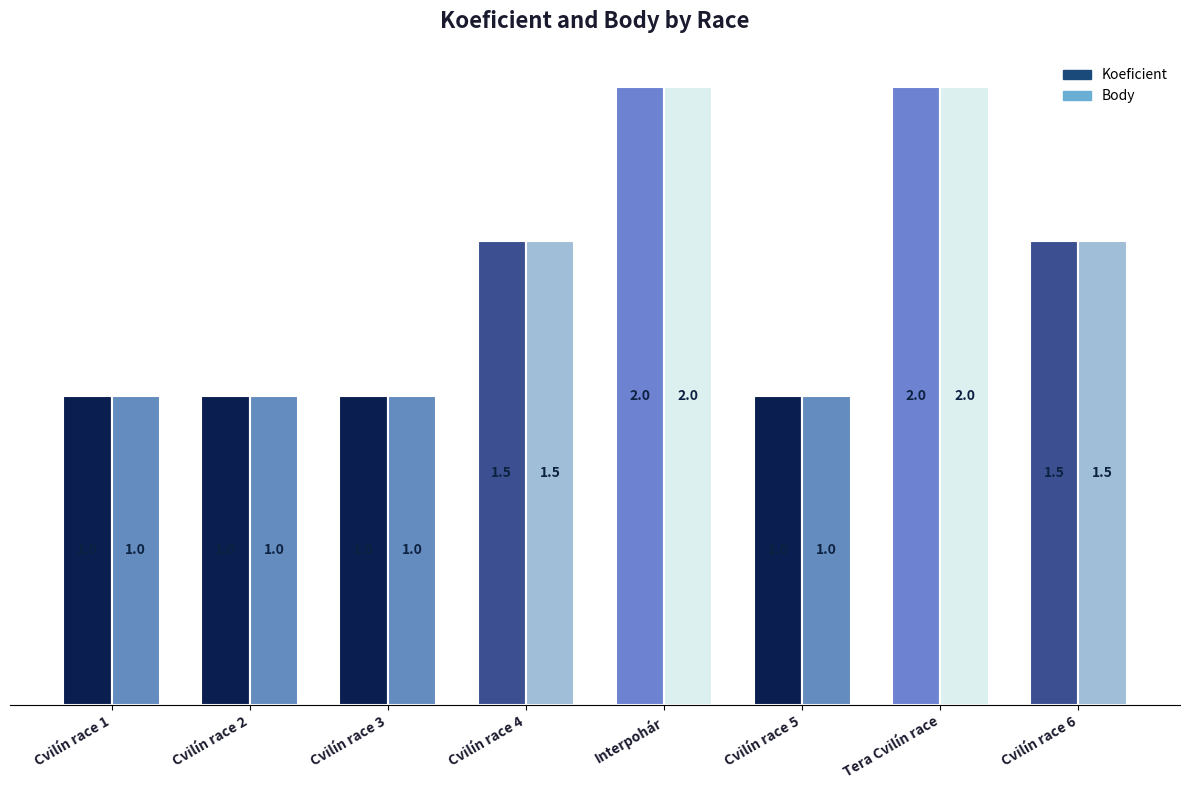

How many Body values are between 1 and 2?

8